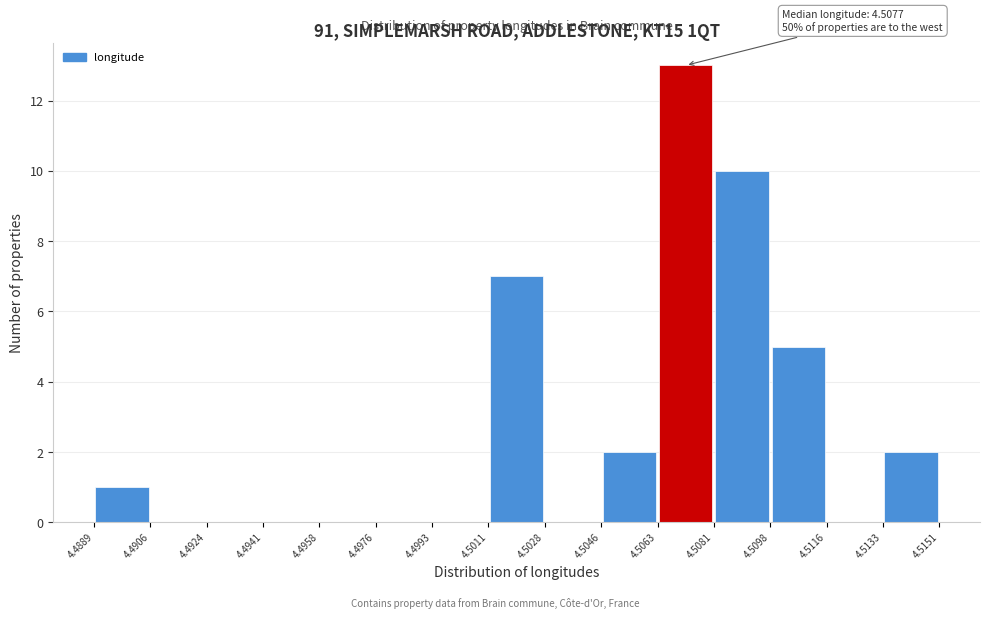

Which range on the x-axis has the tallest bar?

4.5063 to 4.5081